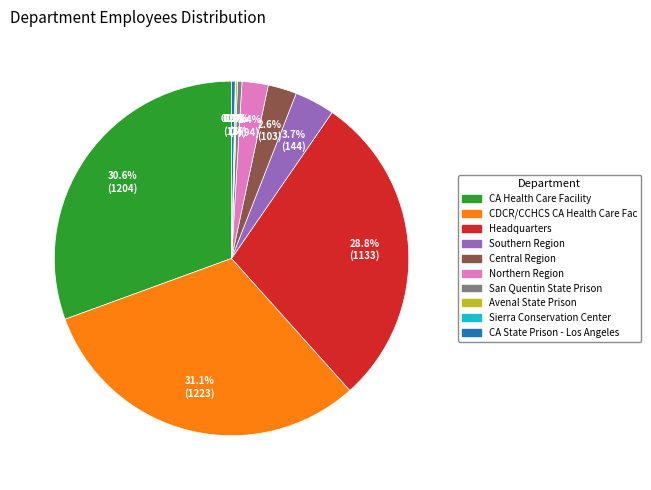

Do Southern Region and Central Region together represent more than half of the pie?

No